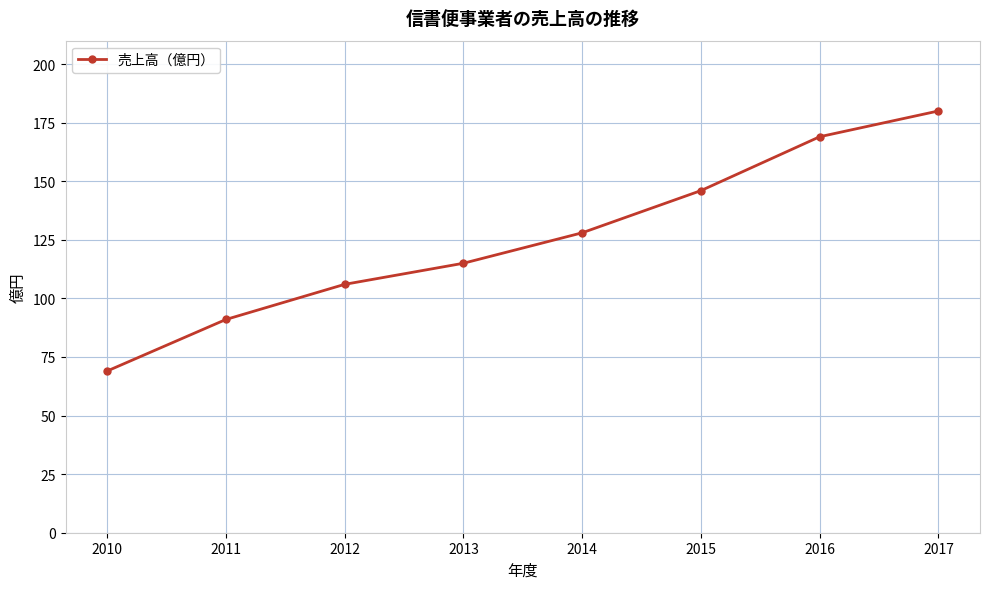

True or false: there are more than 2 points higher than both neighbors.

False